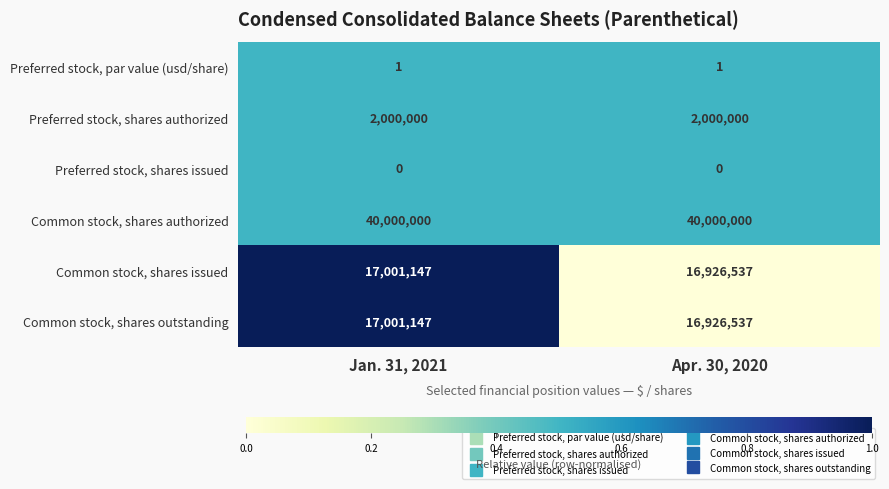

Rank the categories by Common stock, shares outstanding value from highest to lowest.

Jan. 31, 2021, Apr. 30, 2020